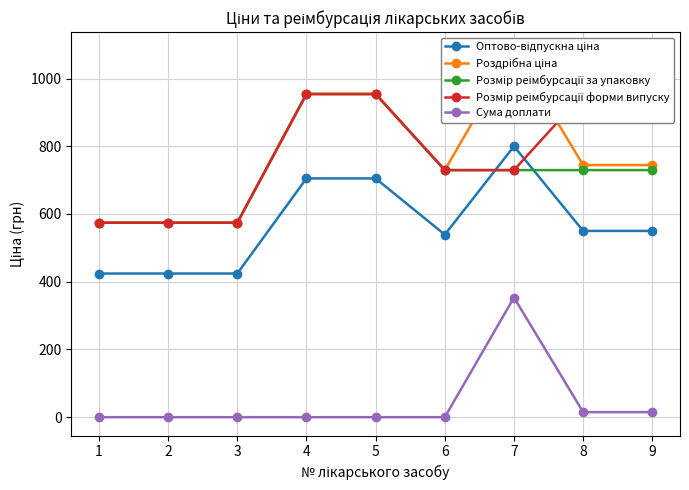

The Роздрібна ціна series shows 1074.3 at 6. True or false?

False